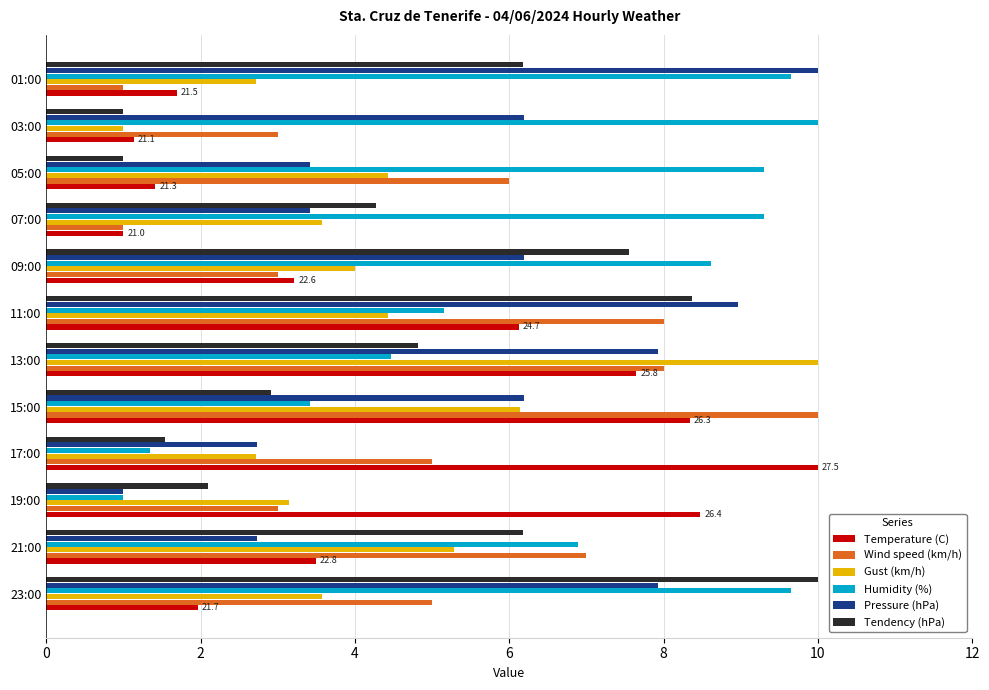

Which series changed the most between 03:00 and 01:00?

Tendency (hPa)